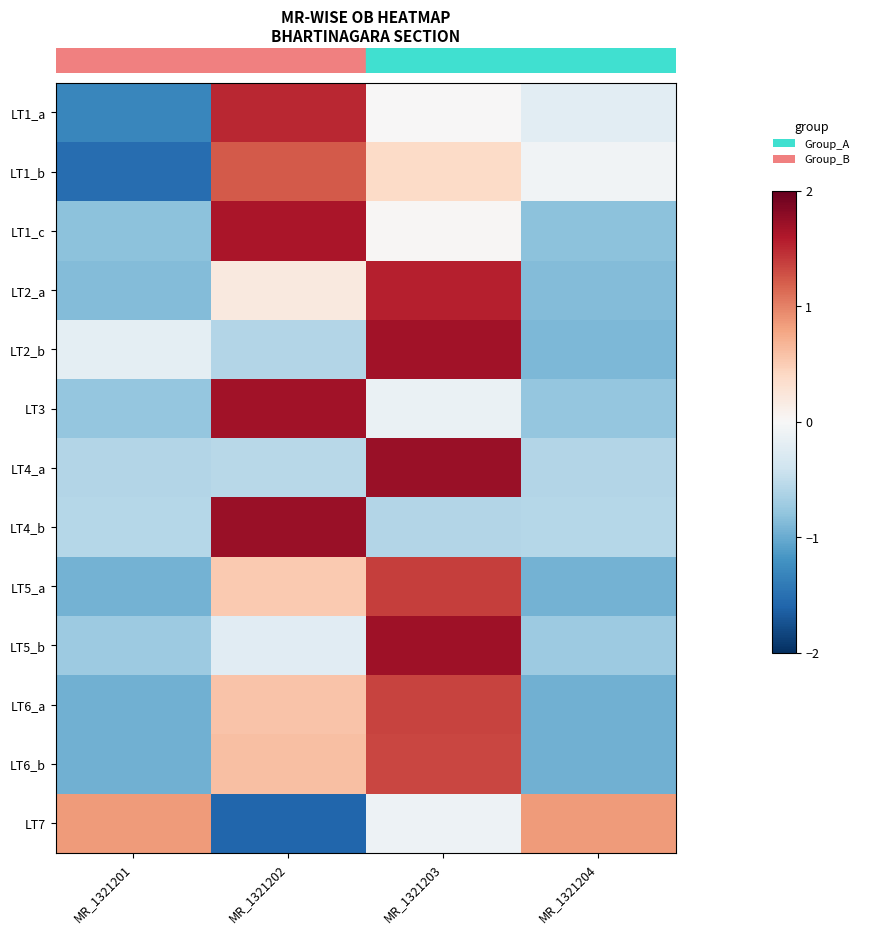

Reading left to right, transcribe all the data shown in this chart.

LT1_a: MR_1321201=-1.3	MR_1321202=1.5	MR_1321203=0.0	MR_1321204=-0.2
LT1_b: MR_1321201=-1.5	MR_1321202=1.2	MR_1321203=0.4	MR_1321204=-0.1
LT1_c: MR_1321201=-0.8	MR_1321202=1.6	MR_1321203=0.0	MR_1321204=-0.8
LT2_a: MR_1321201=-0.9	MR_1321202=0.2	MR_1321203=1.6	MR_1321204=-0.9
LT2_b: MR_1321201=-0.2	MR_1321202=-0.6	MR_1321203=1.7	MR_1321204=-0.9
LT3: MR_1321201=-0.8	MR_1321202=1.7	MR_1321203=-0.1	MR_1321204=-0.8
LT4_a: MR_1321201=-0.6	MR_1321202=-0.6	MR_1321203=1.7	MR_1321204=-0.6
LT4_b: MR_1321201=-0.6	MR_1321202=1.7	MR_1321203=-0.6	MR_1321204=-0.6
LT5_a: MR_1321201=-1.0	MR_1321202=0.5	MR_1321203=1.4	MR_1321204=-1.0
LT5_b: MR_1321201=-0.7	MR_1321202=-0.2	MR_1321203=1.7	MR_1321204=-0.7
LT6_a: MR_1321201=-1.0	MR_1321202=0.6	MR_1321203=1.4	MR_1321204=-1.0
LT6_b: MR_1321201=-1.0	MR_1321202=0.6	MR_1321203=1.3	MR_1321204=-1.0
LT7: MR_1321201=0.9	MR_1321202=-1.6	MR_1321203=-0.1	MR_1321204=0.9